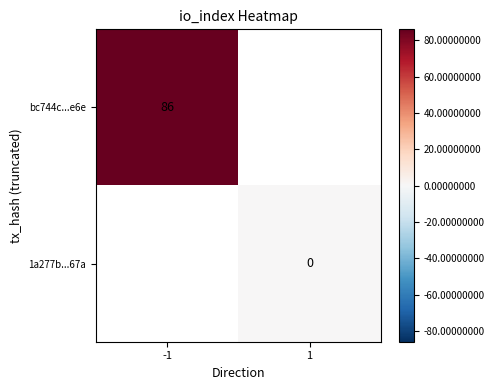

The bc744c...e6e series shows 86 at -1. True or false?

True